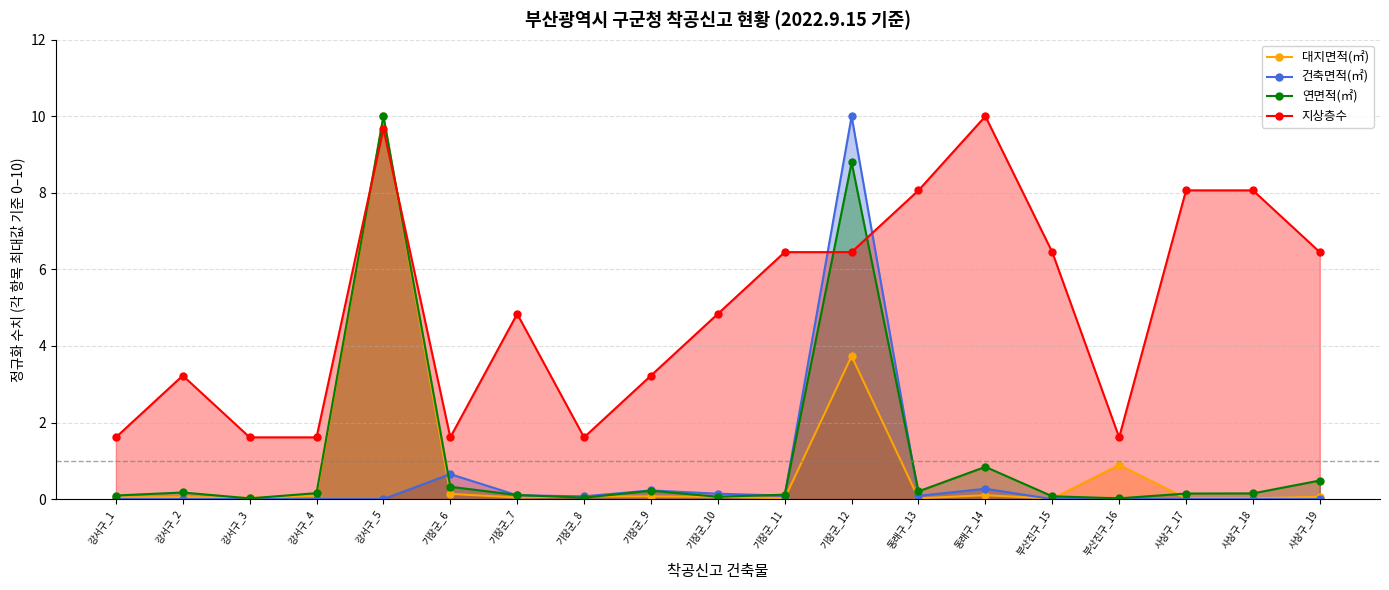

Which series has the largest range (max minus min)?

건축면적(㎡)